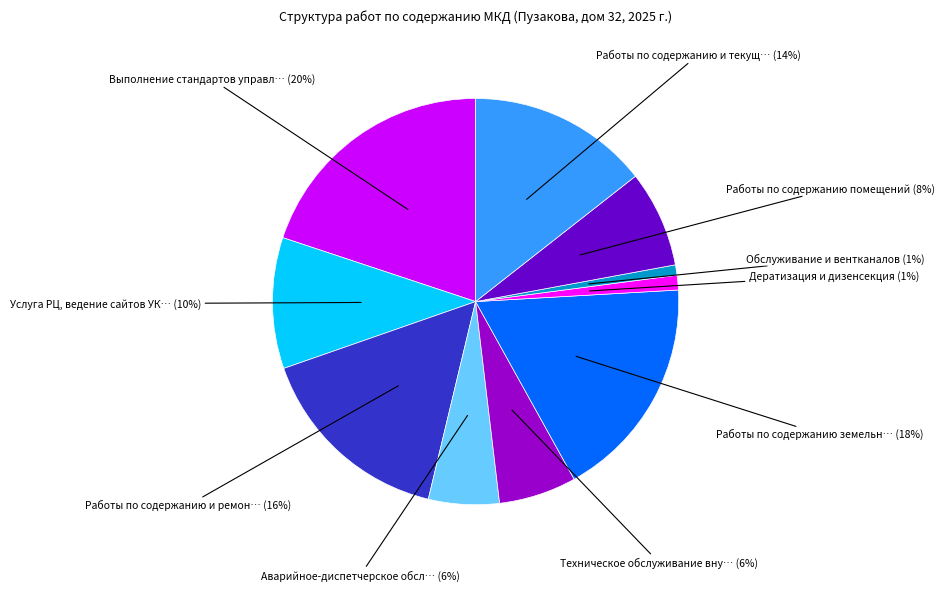

Does any single category account for the majority?

No